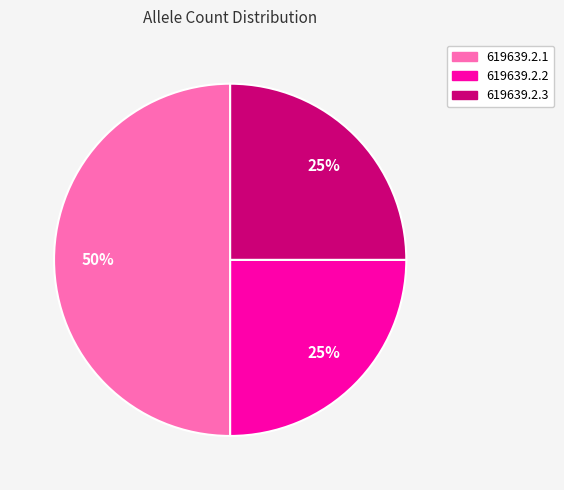

True or false: 619639.2.3 accounts for 25% of the total.

True